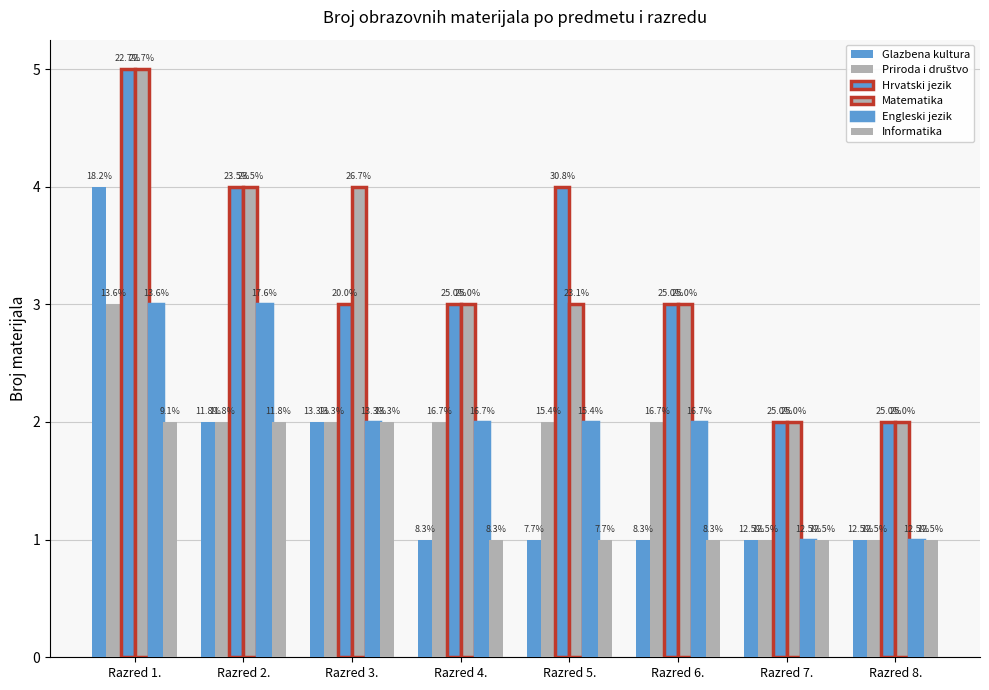

How many groups of bars are there?

8